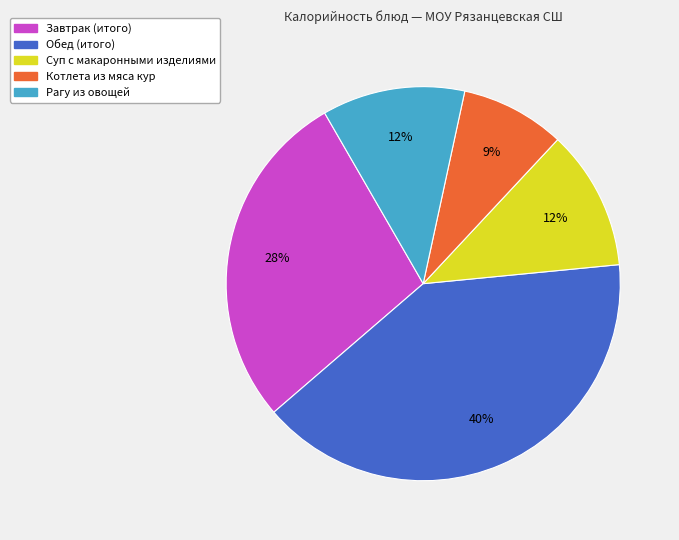

To the nearest percent, what portion does Завтрак (итого) represent?

28%